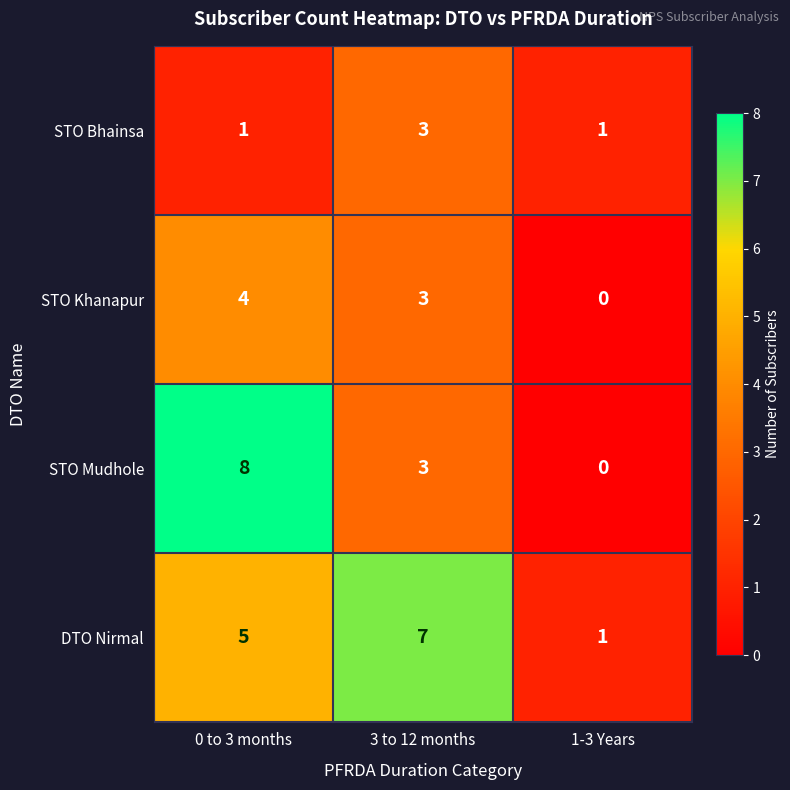

Is it true that STO Khanapur equals 3 at 3 to 12 months?

True